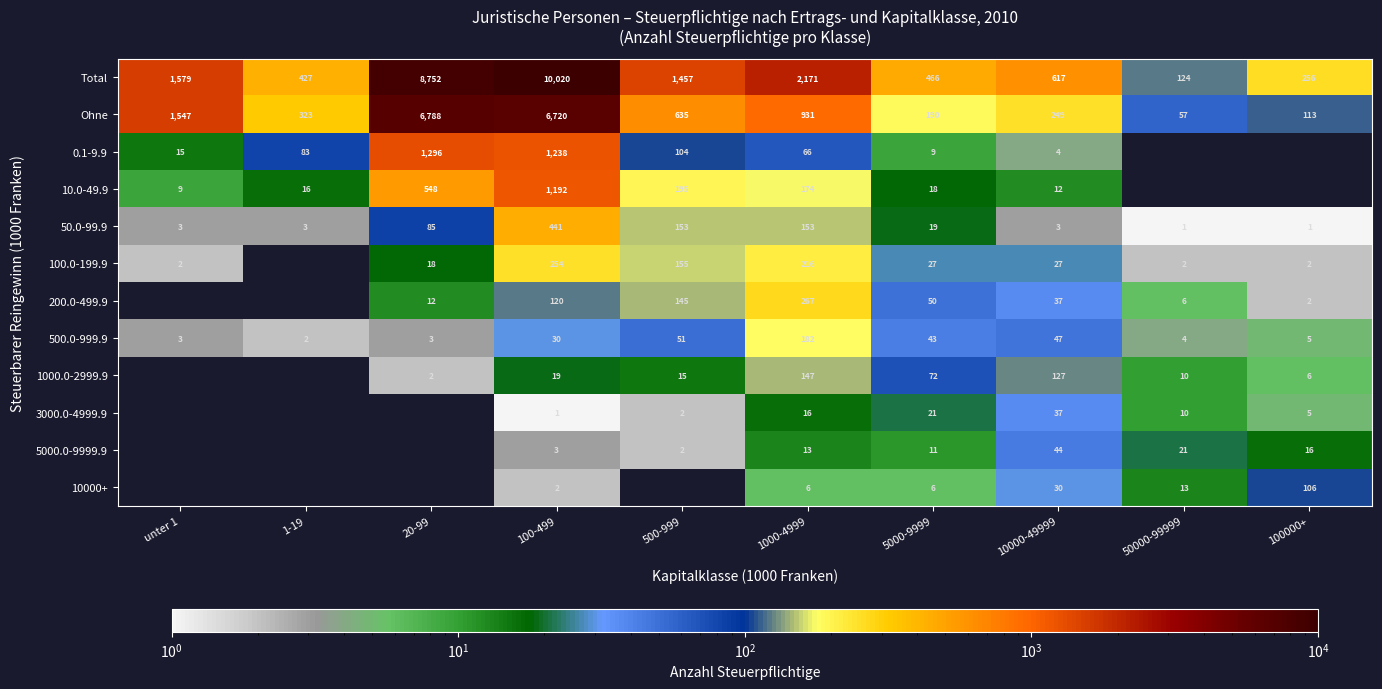

At which label does 50.0-99.9 reach its peak?

100-499